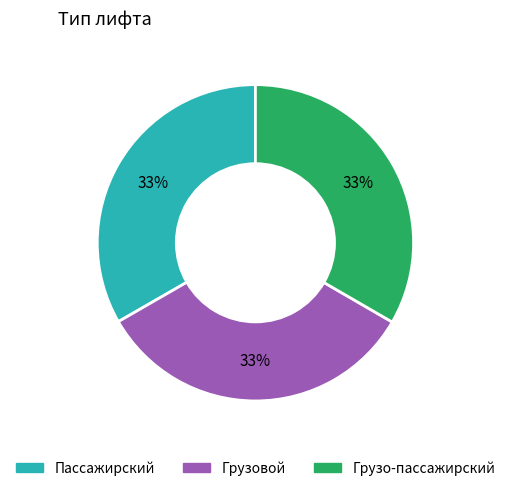

True or false: Грузовой accounts for 33% of the total.

True